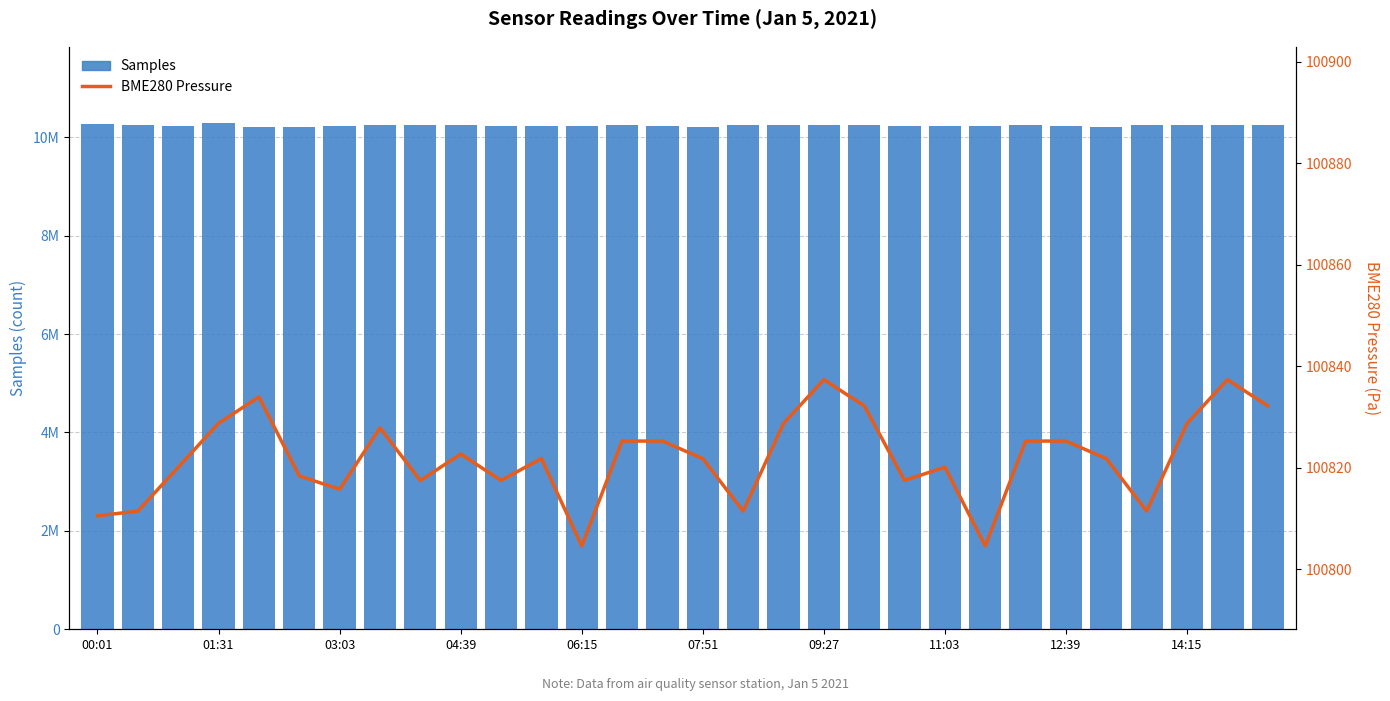

What is the highest value of the Samples series?

10295256.0